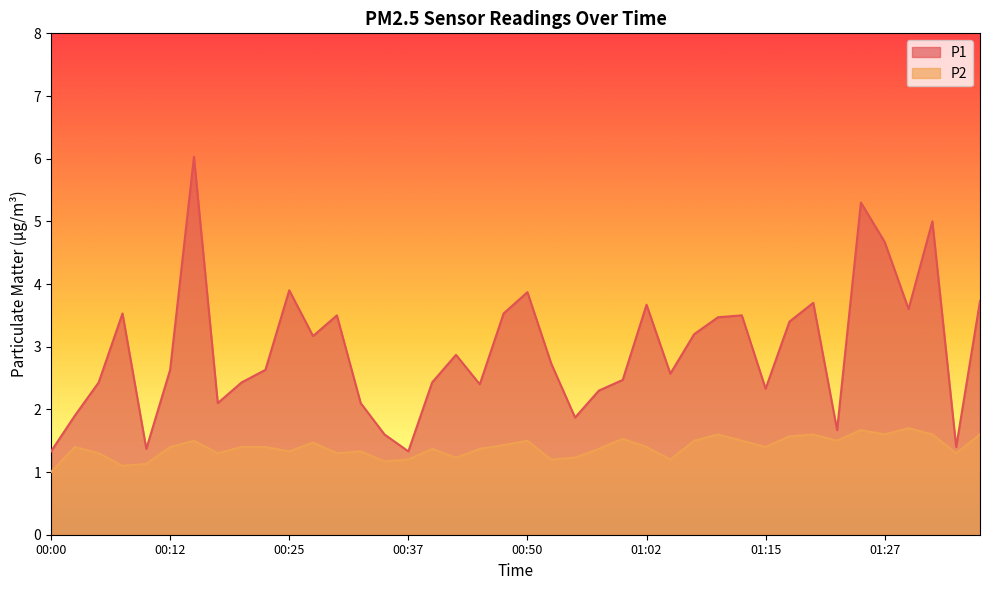

Rank the categories by P1 value from highest to lowest.

00:15, 01:25, 01:32, 01:27, 00:25, 00:50, 01:37, 01:19, 01:02, 01:29, 00:07, 00:47, 00:30, 01:12, 01:10, 01:17, 01:07, 00:27, 00:42, 00:52, 00:12, 00:22, 01:05, 01:00, 00:05, 00:20, 00:40, 00:45, 01:15, 00:57, 00:17, 00:32, 00:02, 00:55, 01:22, 00:35, 01:34, 00:10, 00:00, 00:37